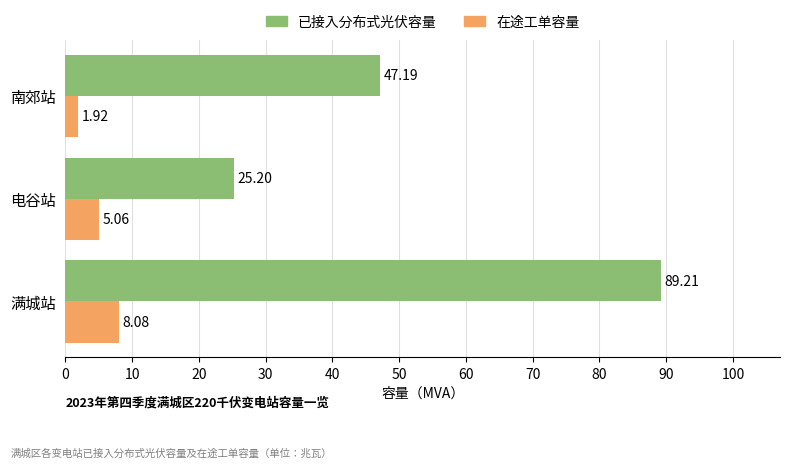

At which category is the sum across all series the highest?

满城站